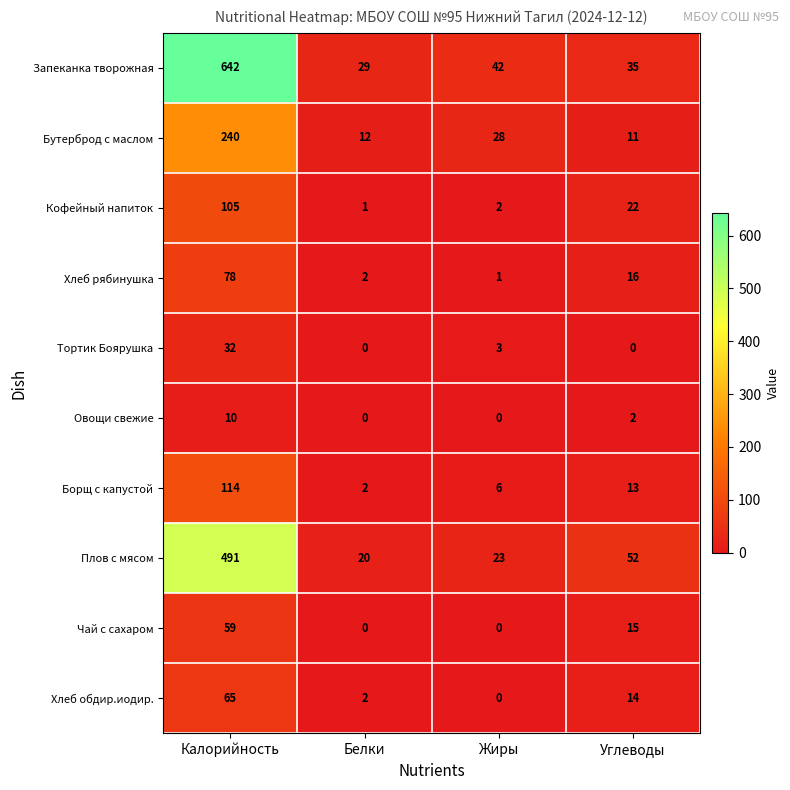

What is the difference between the highest and lowest values at Белки?

29